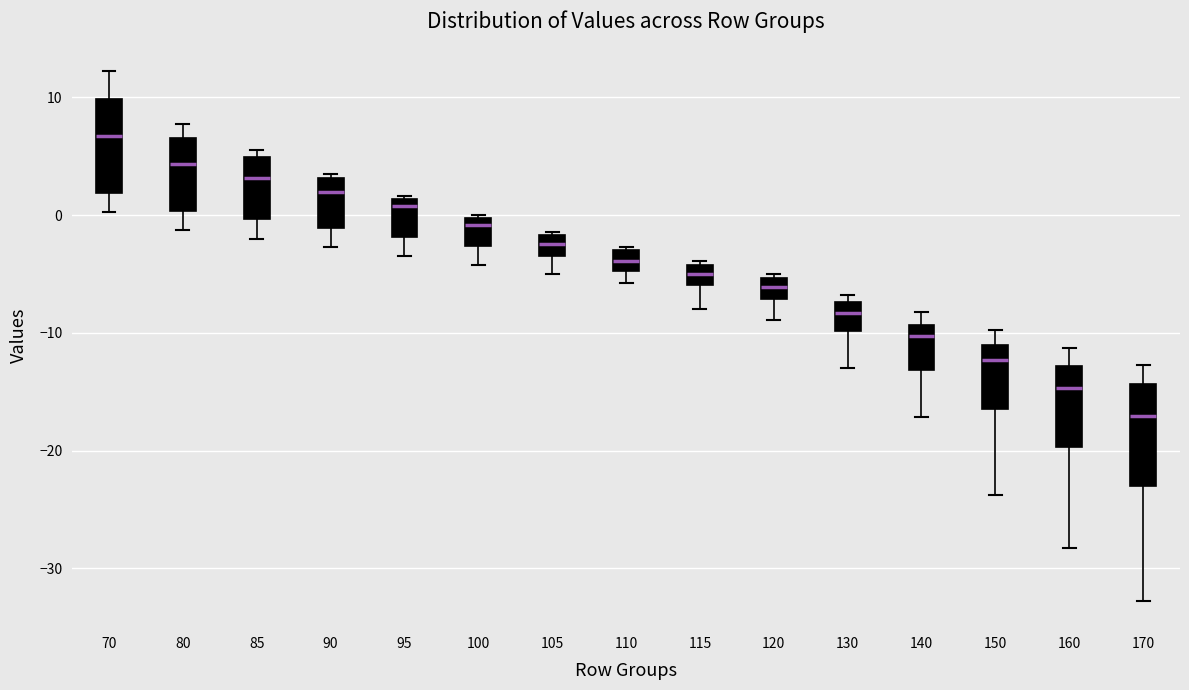

Reading left to right, read every box against the y-axis: the position of its median line, the range the box covers, and the ends of its whiskers. The values are not printed on the chart, so give them approximately, as read against the axis.

70: median 7, box 2 to 10, whiskers 0 to 12
80: median 4, box 0 to 7, whiskers -1 to 8
85: median 3, box 0 to 5, whiskers -2 to 6
90: median 2, box -1 to 3, whiskers -3 to 4
95: median 1 (just below the box's upper edge), box -2 to 1, whiskers -3 to 2
100: median -1, box -3 to 0, whiskers -4 to 0
105: median -2 (inside the box), box -3 to -2, whiskers -5 to -1
110: median -4, box -5 to -3, whiskers -6 to -3
115: median -5, box -6 to -4, whiskers -8 to -4 (just above the box's upper edge)
120: median -6, box -7 to -5, whiskers -9 to -5 (just above the box's upper edge)
130: median -8, box -10 to -7, whiskers -13 to -7 (just above the box's upper edge)
140: median -10, box -13 to -9, whiskers -17 to -8
150: median -12, box -16 to -11, whiskers -24 to -10
160: median -15, box -20 to -13, whiskers -28 to -11
170: median -17, box -23 to -14, whiskers -33 to -13